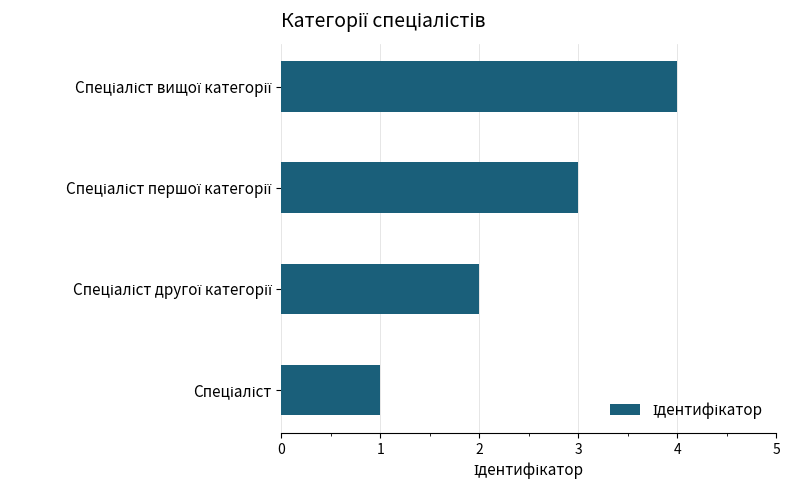

What is the greatest value displayed?

4